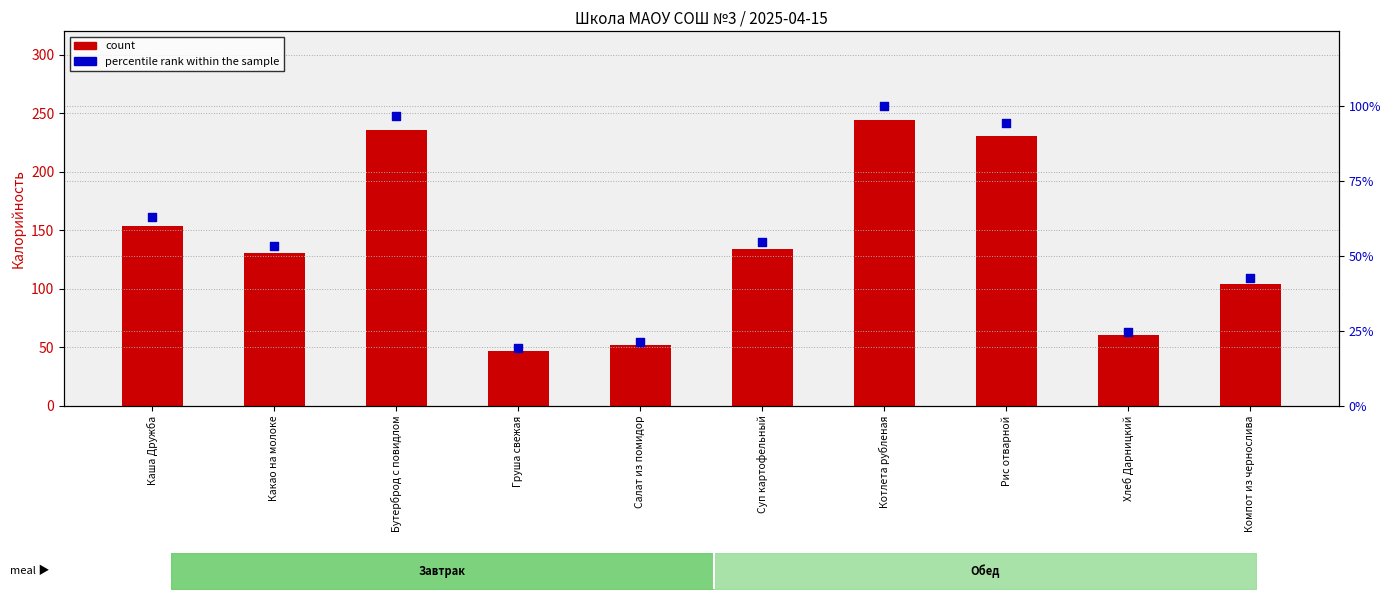

Is the value of count at Какао на молоке greater than the value of percentile rank within the sample at Бутерброд с повидлом?

Yes